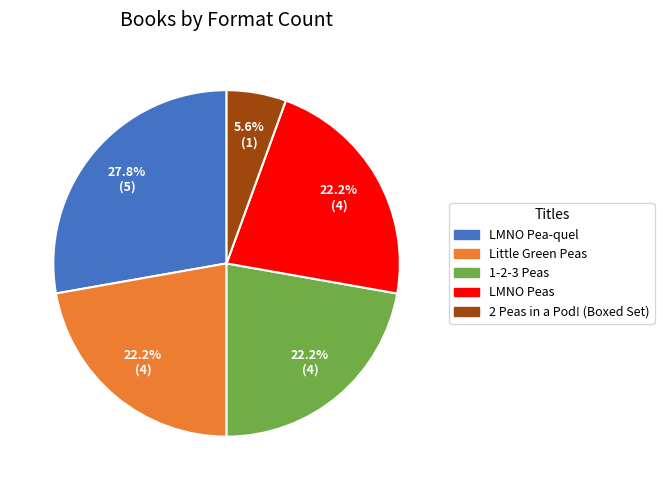

Does Little Green Peas represent more than half of the total?

No